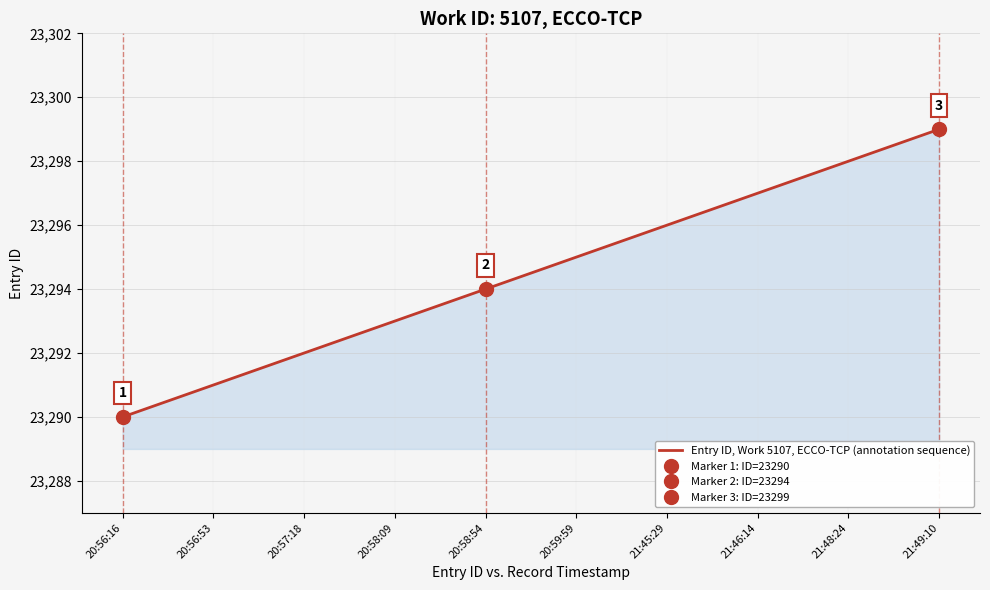

What position from the right is 20:56:16?

10